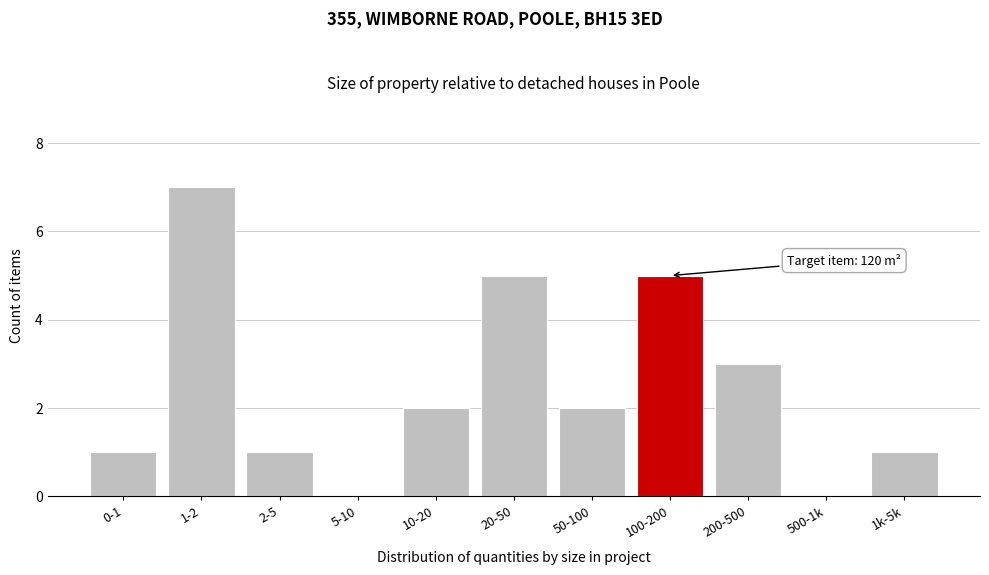

Reading left to right, extract all data points from this chart.

0-1=1	1-2=7	2-5=1	5-10=0	10-20=2	20-50=5	50-100=2	100-200=5	200-500=3	500-1k=0	1k-5k=1